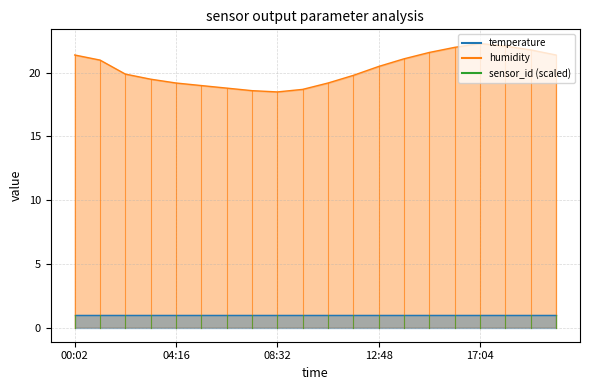

What is the ratio of the value at 11:44 to the value at 17:04?

0.9